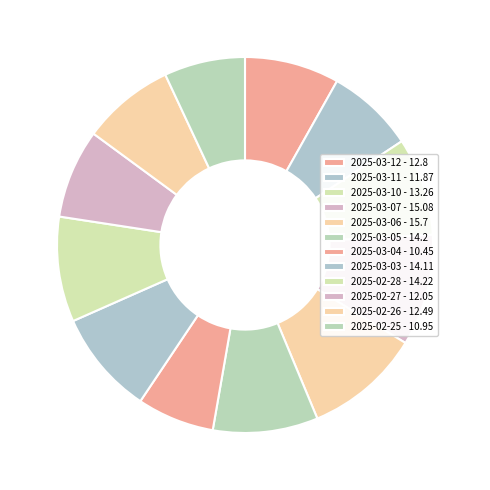

How many segments does this pie chart have?

12